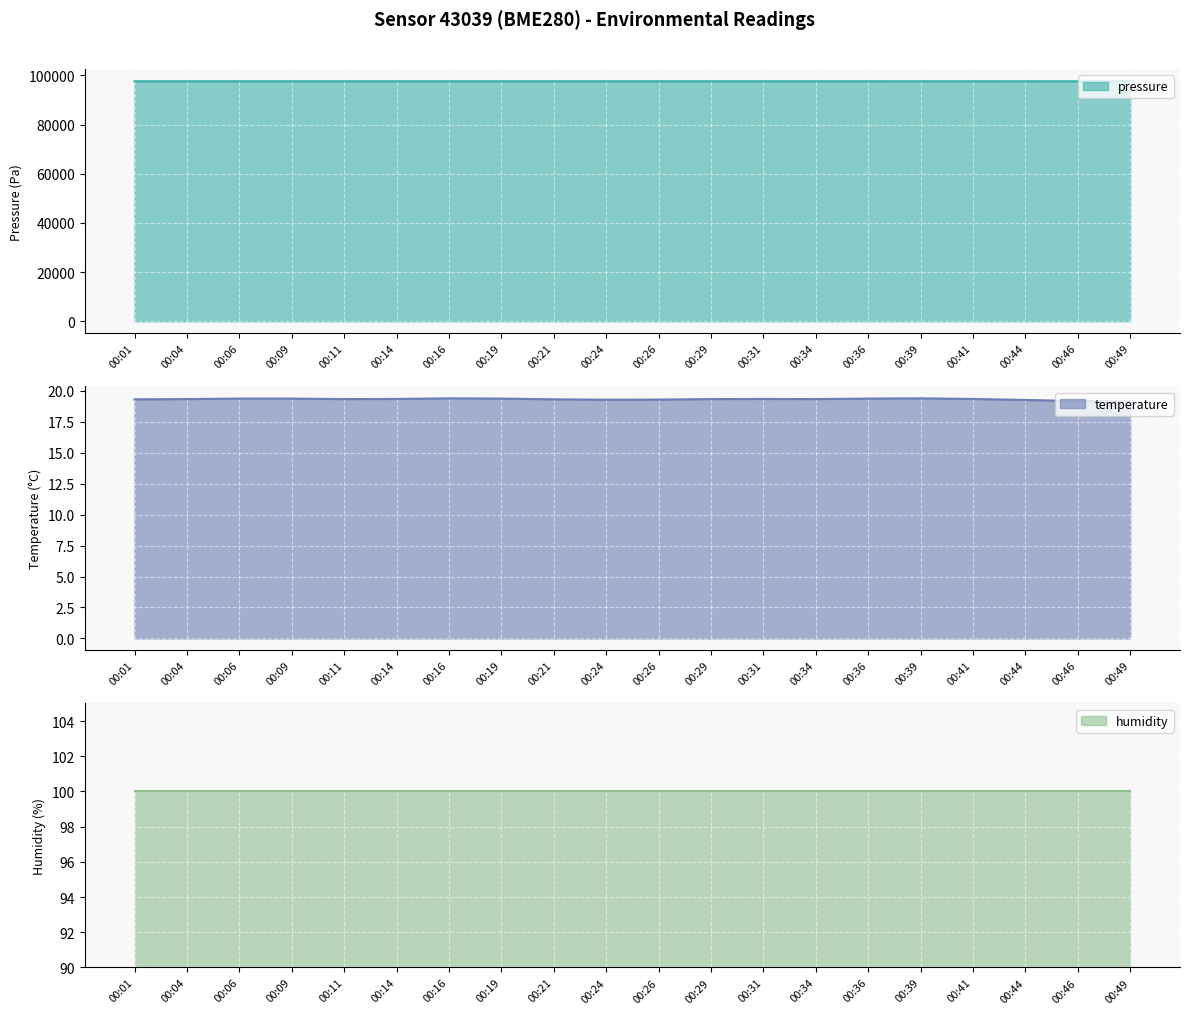

The value of pressure at 00:21 is 154607.5. True or false?

False